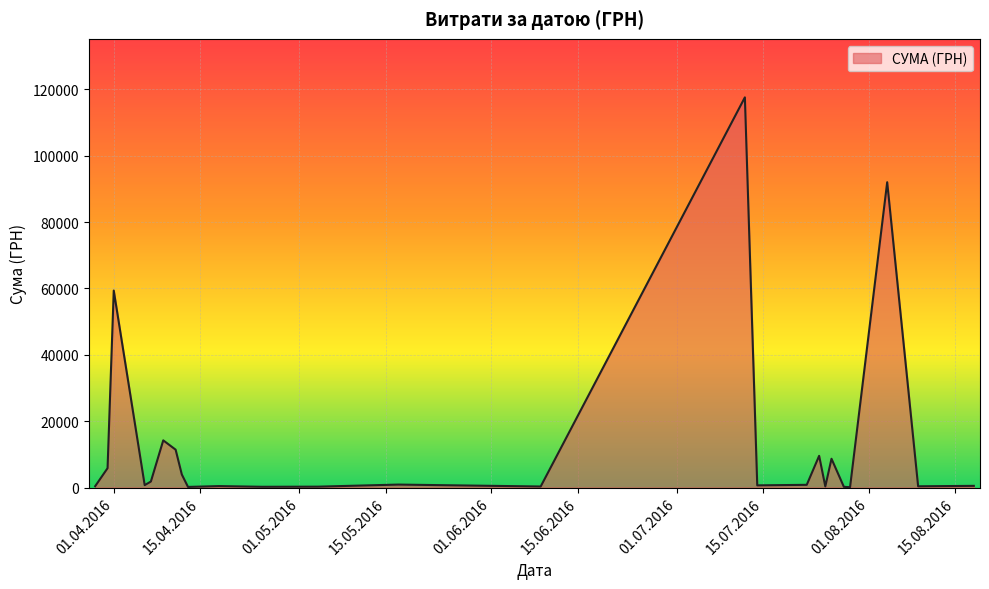

What is the greatest value displayed?

117568.8